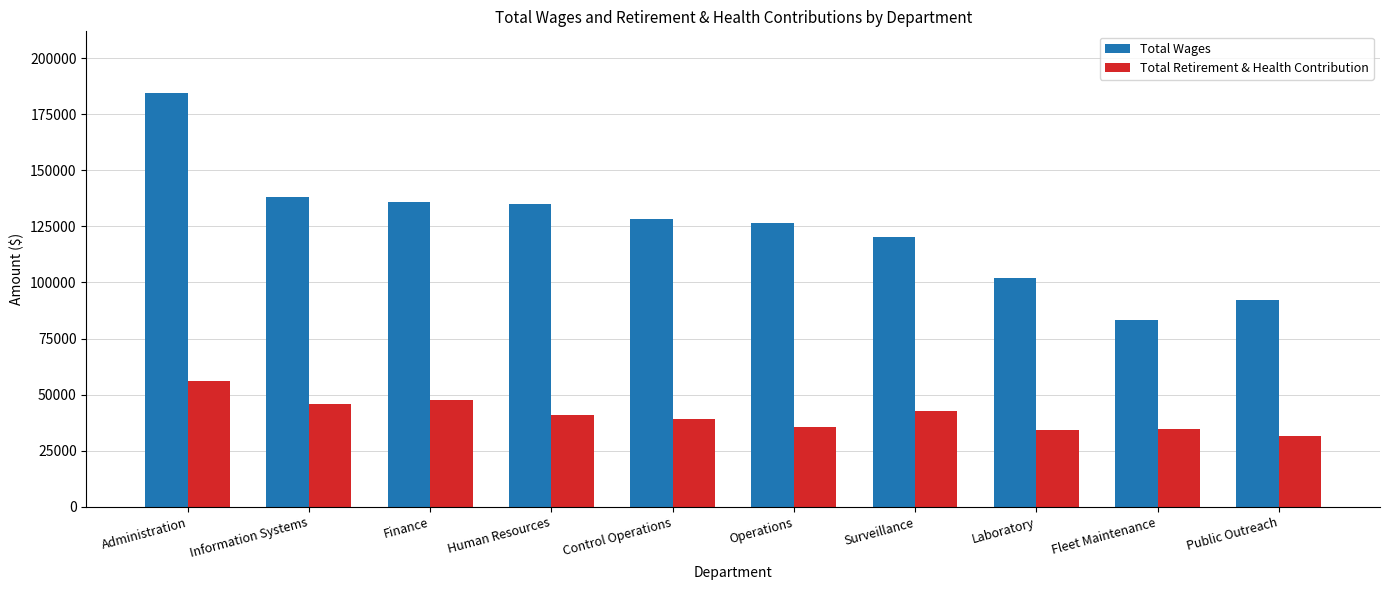

What is the difference between the maximum and minimum values in the Total Wages series?

100806